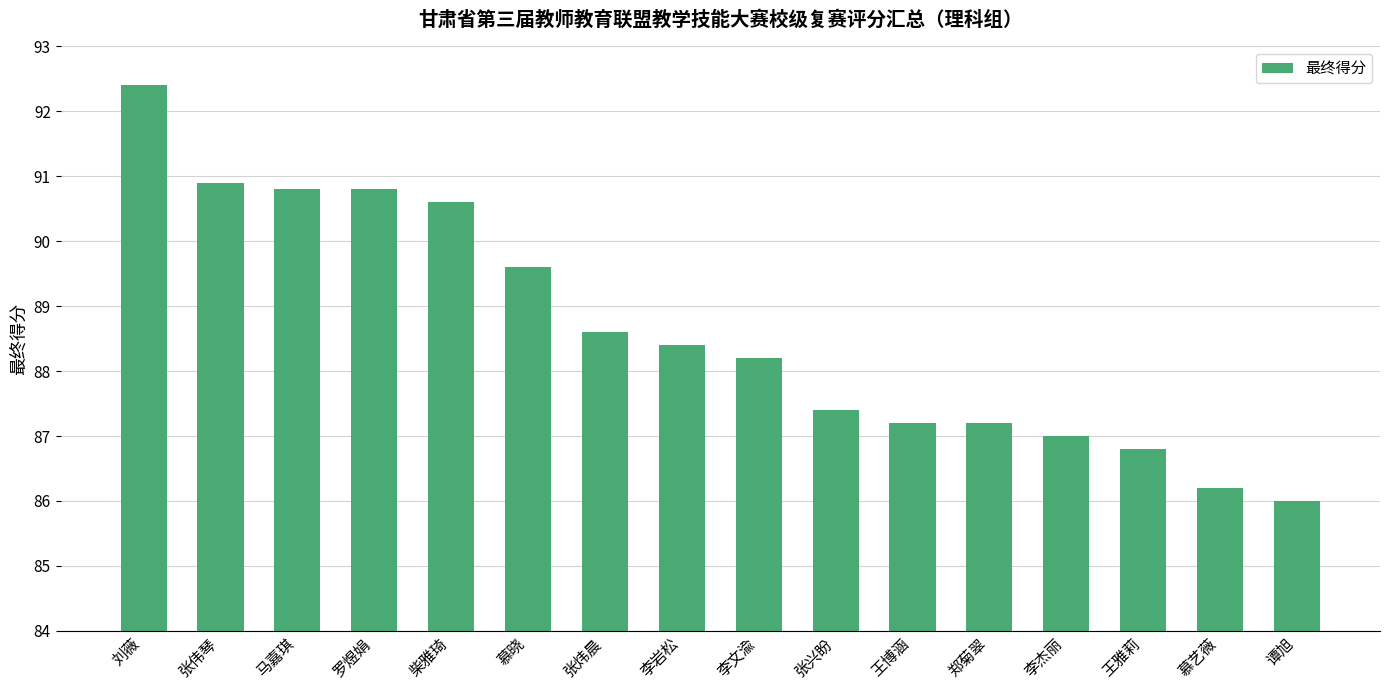

Is it true that the value at 慕艺薇 is 86.2?

True